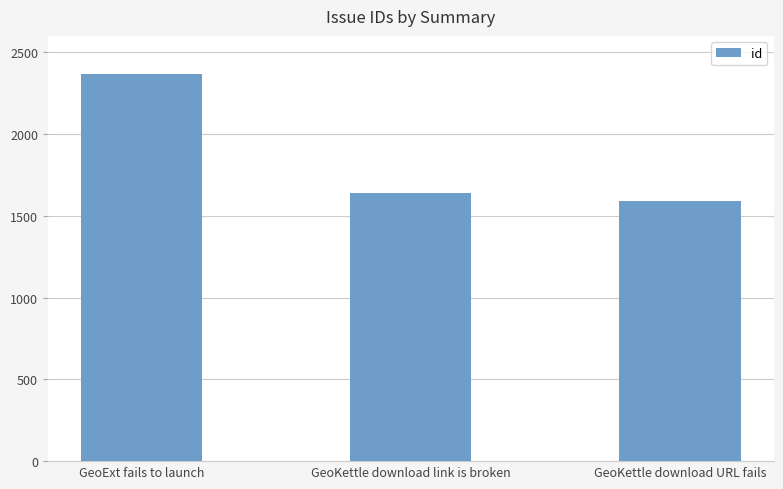

Reading right to left, what are all the values shown in this chart?

GeoKettle download URL fails=1591	GeoKettle download link is broken=1642	GeoExt fails to launch=2369